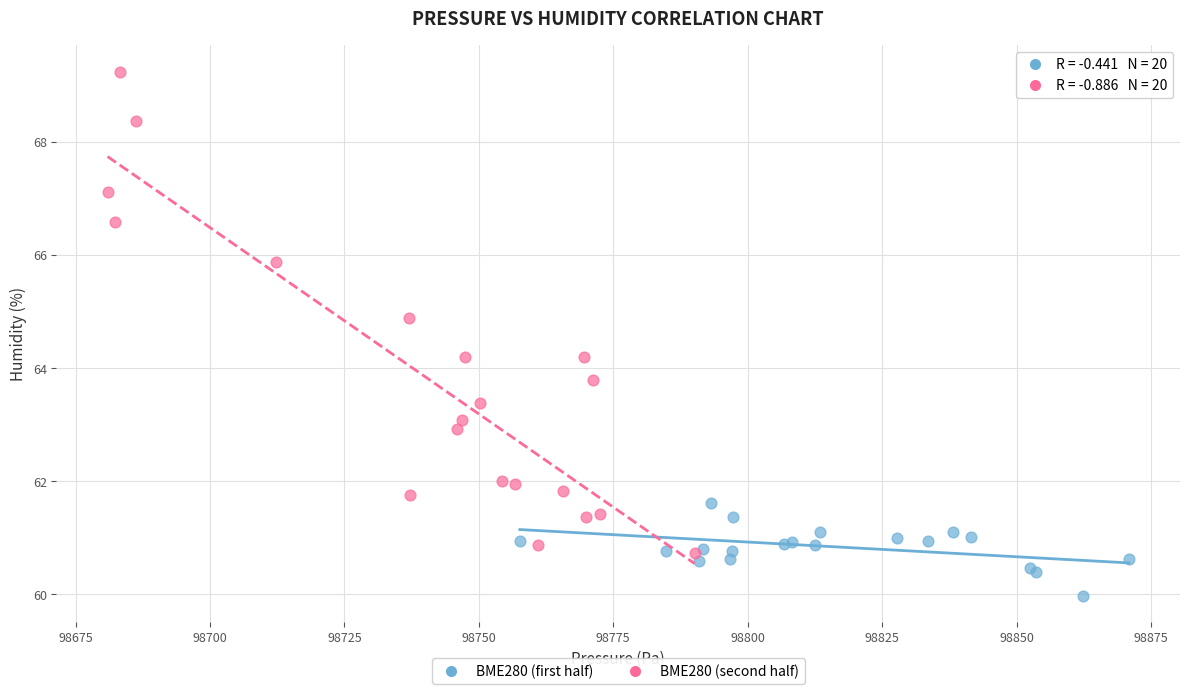

Which series contains the highest Y value?

BME280 (second half)